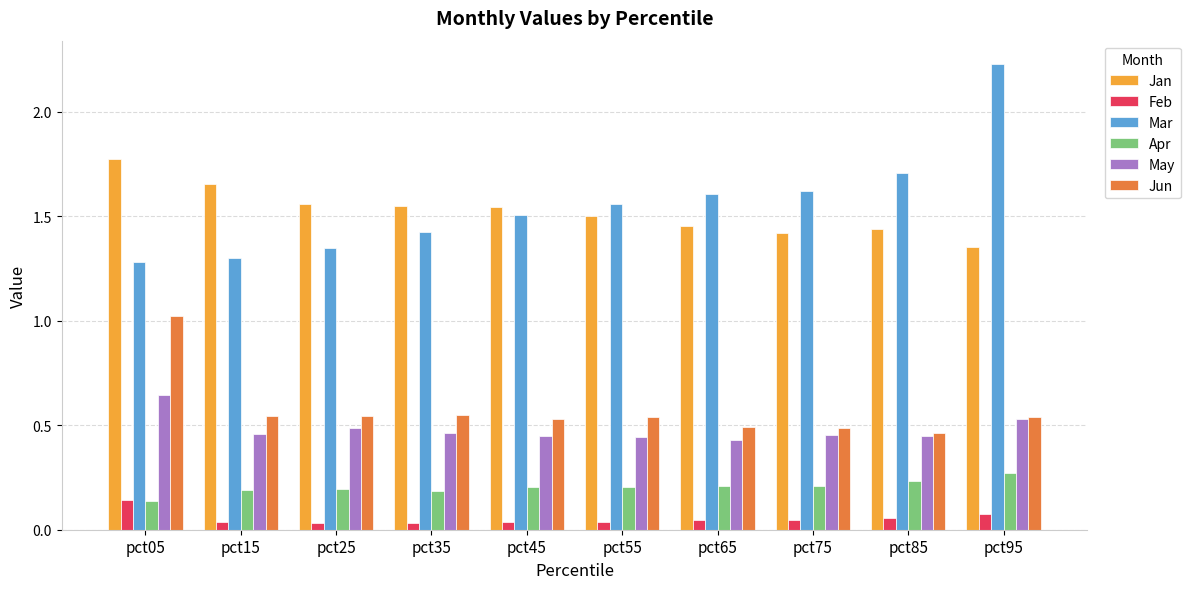

How many bars are there in total?

60